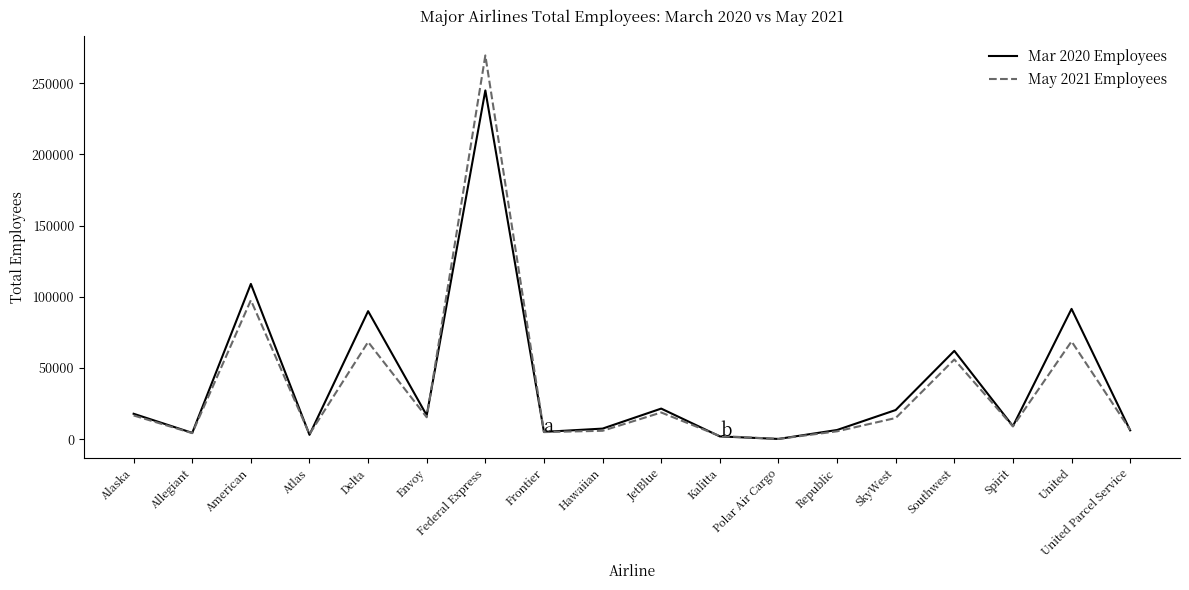

Is the value of May 2021 Employees at Envoy greater than the value of Mar 2020 Employees at Federal Express?

No